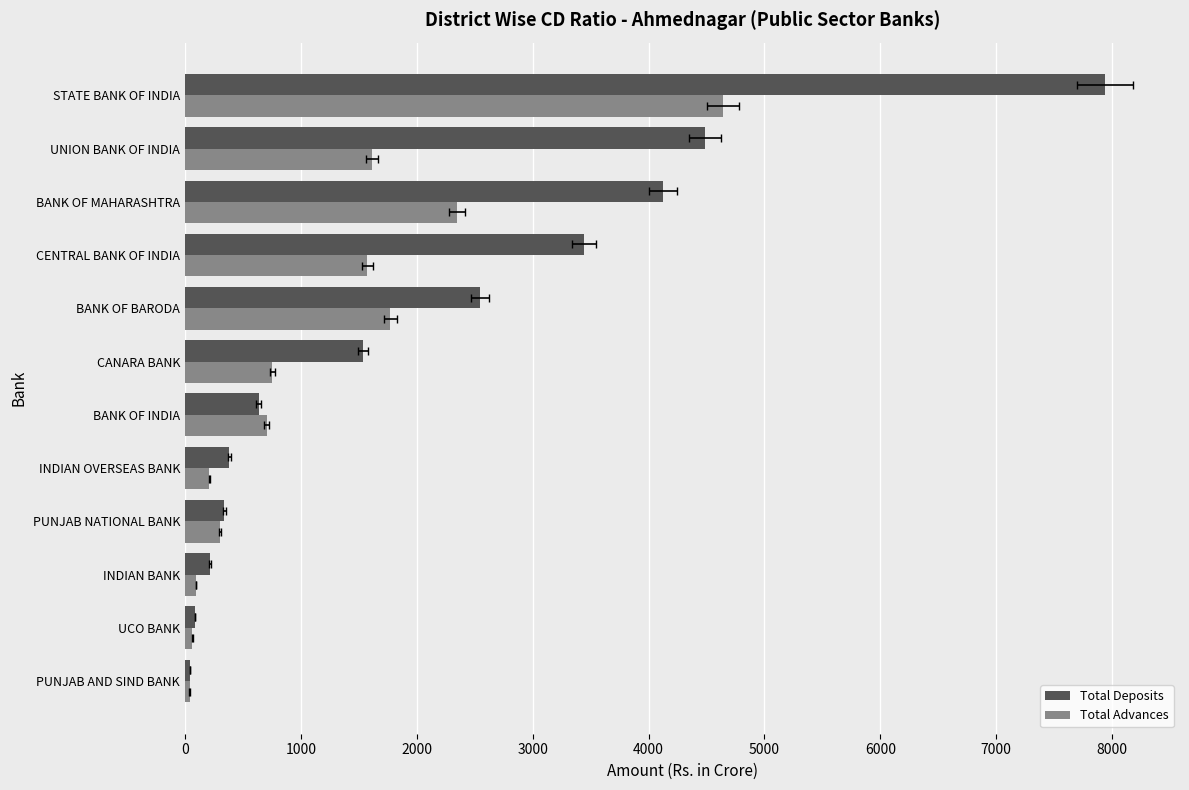

Reading left to right, what are all the values shown in this chart?

Total Deposits: 45.5	88.4	217.9	340.6	384.3	635.8	1537.6	2543.1	3444.7	4124.8	4487.0	7938.1
Total Advances: 40.4	63.8	96.0	300.7	211.7	704.5	752.5	1773.1	1573.0	2345.8	1614.6	4643.1